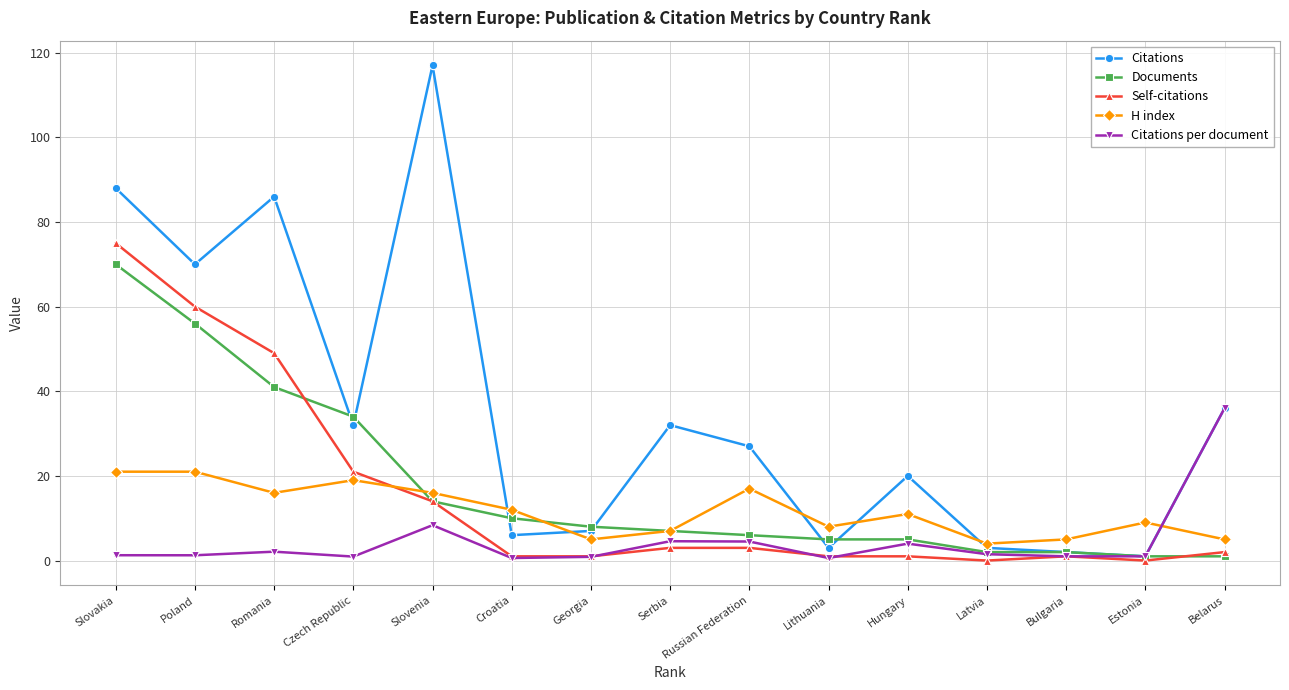

What is the difference between the maximum and second lowest values in the Citations series?

115.0